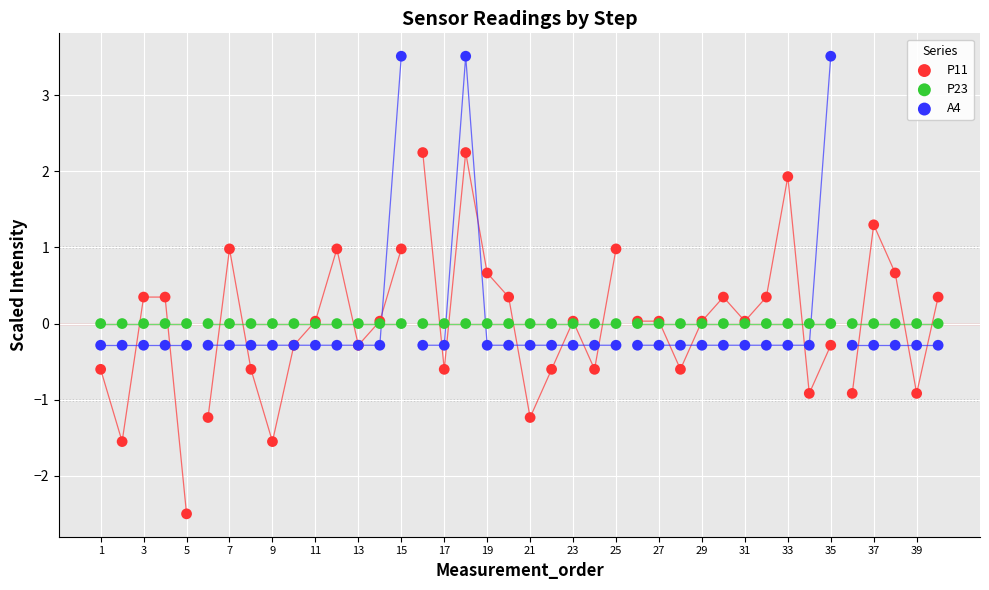

Which series reaches the maximum Y coordinate?

A4